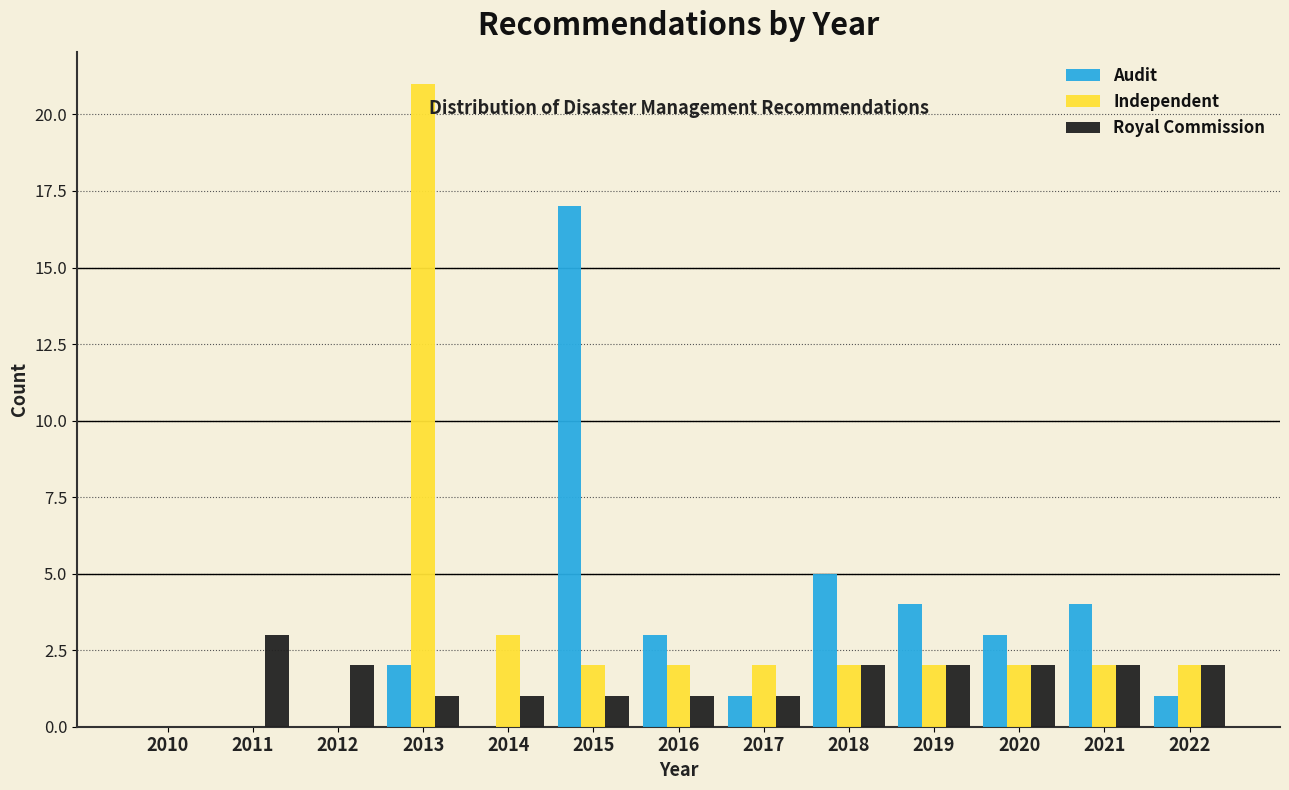

Where is Audit nearest to the value 8?

2018